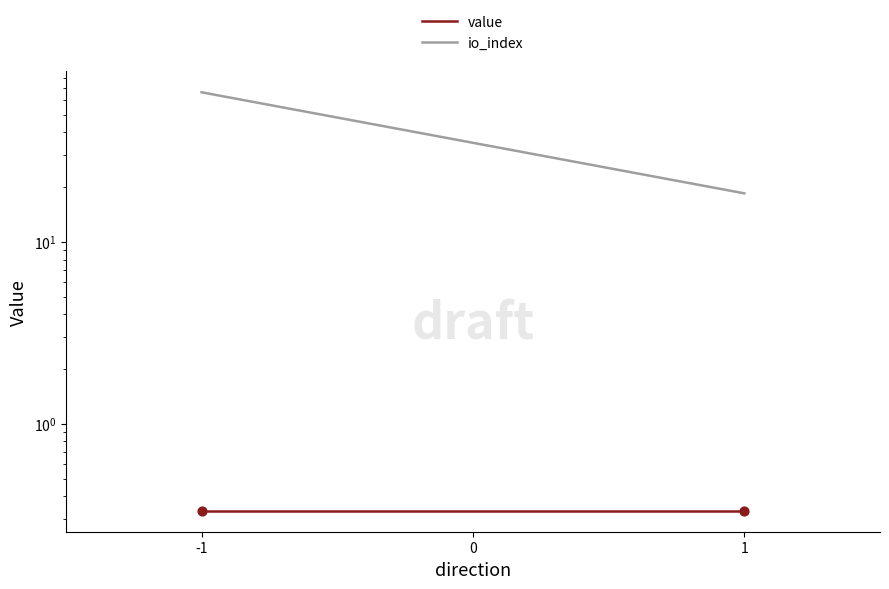

Which series reaches the maximum Y coordinate?

io_index